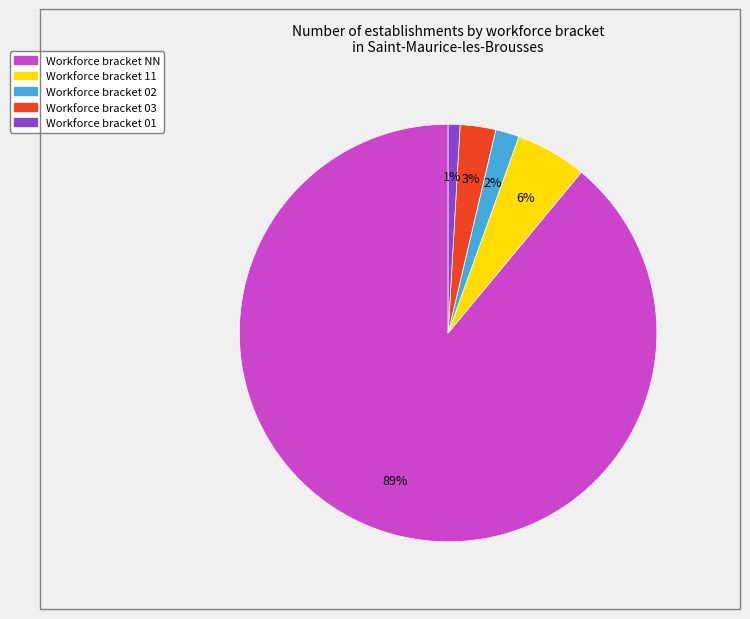

To the nearest percent, what is the average slice percentage?

20%